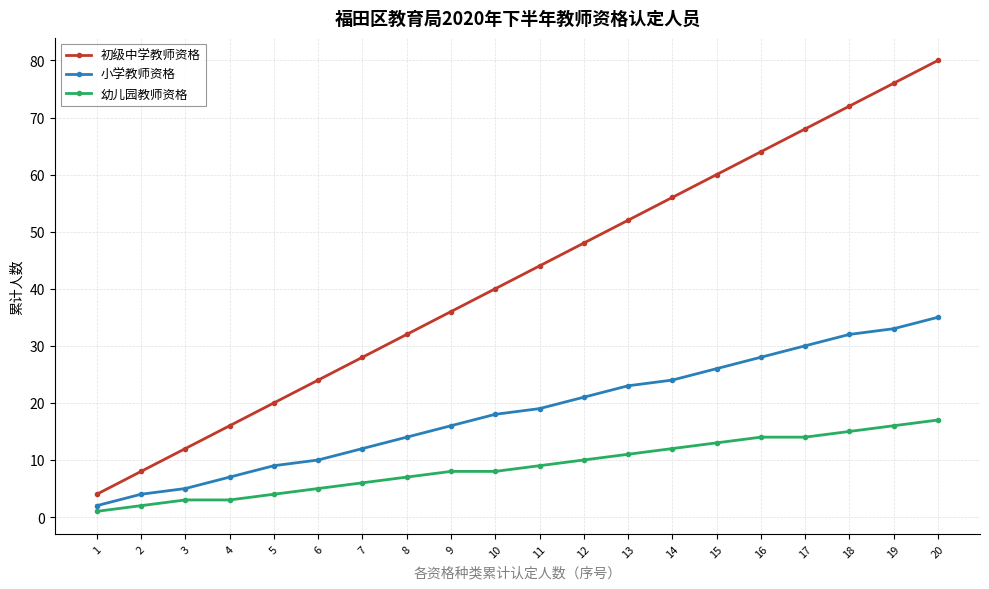

Is this an area chart (filled region under the line)?

No